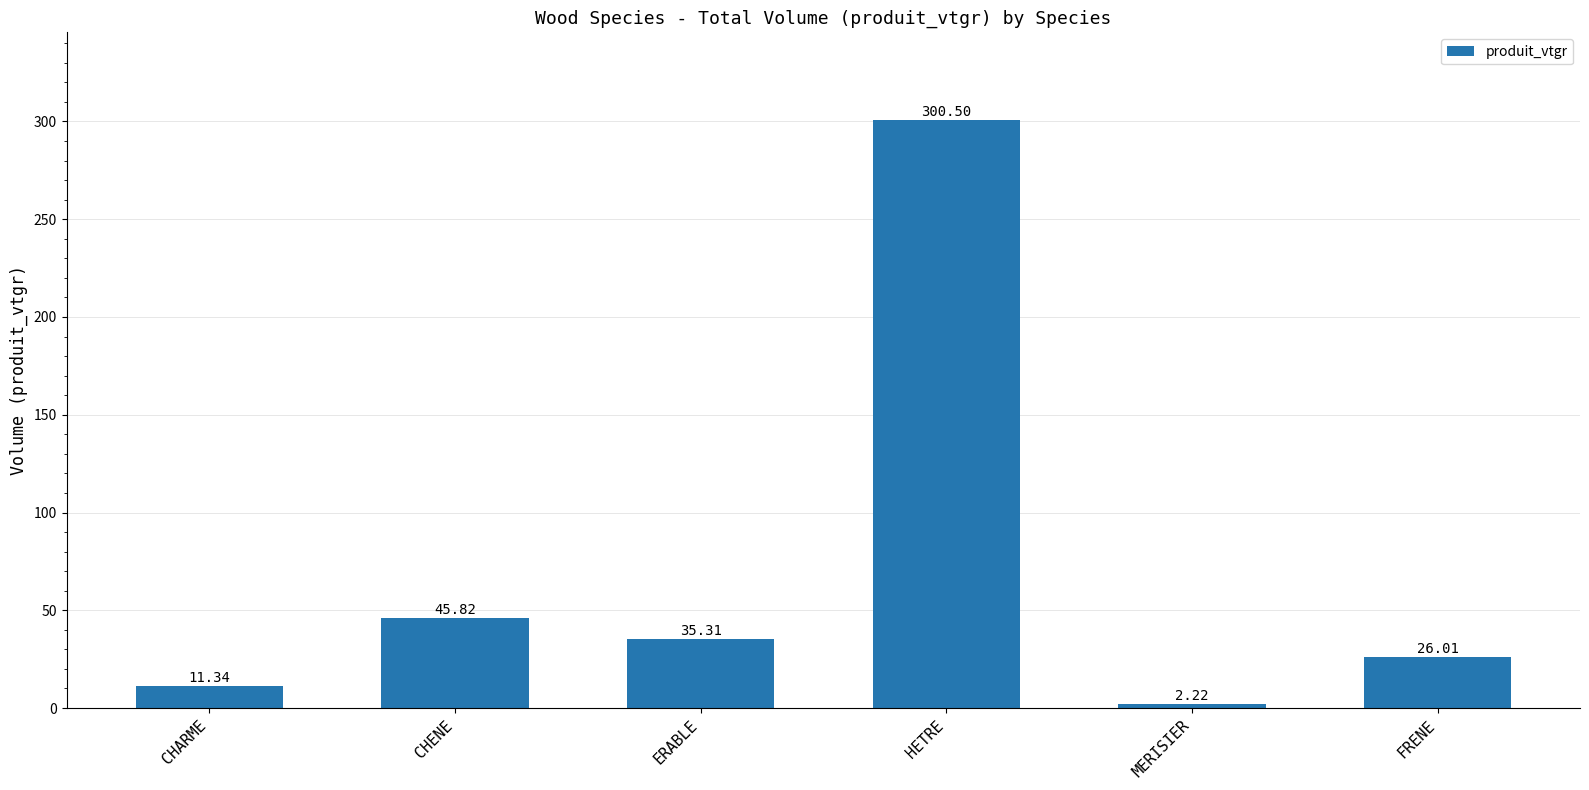

What is the sum of the values at CHENE and CHARME?

57.2